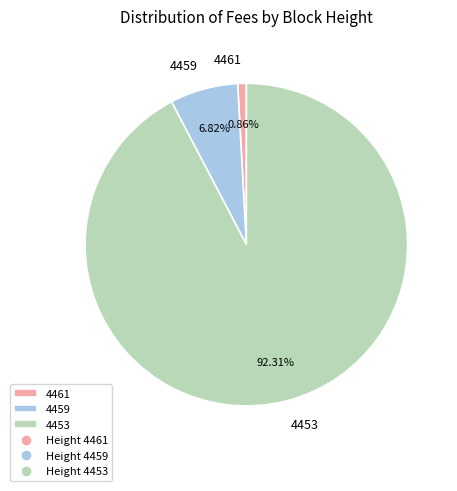

To the nearest percent, what percentage of the pie is 4461?

1%